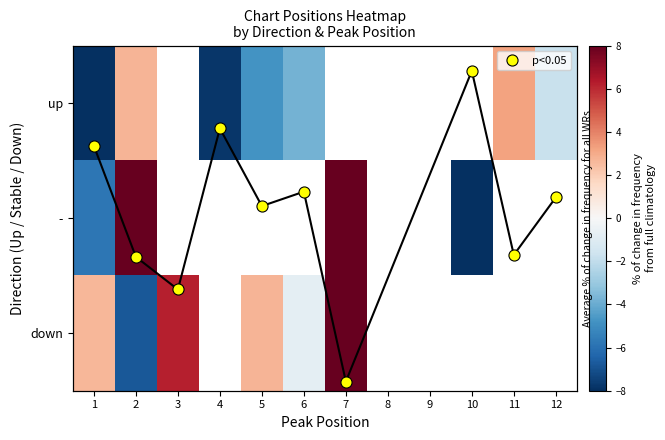

The down series shows 2.6 at 1. True or false?

True